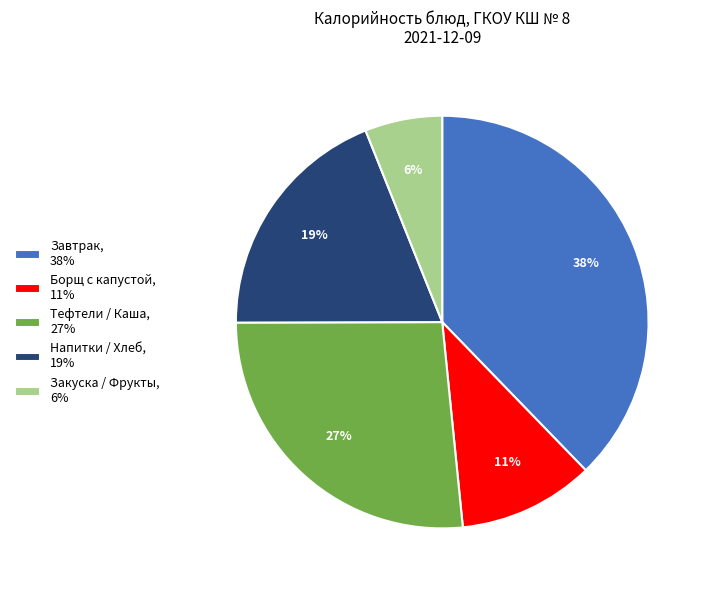

Does Напитки / Хлеб, 19% account for over 50% of the chart?

No